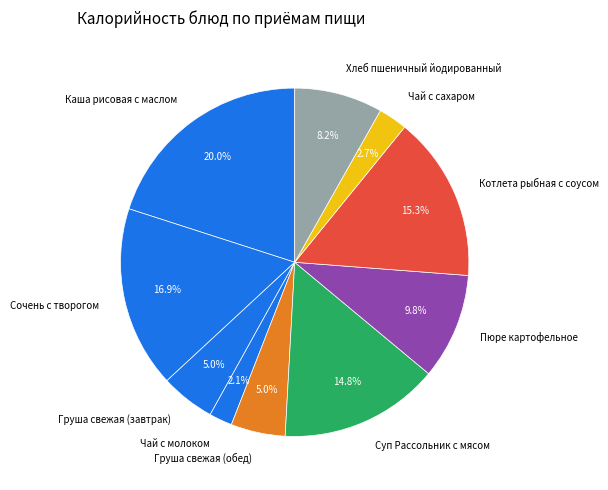

True or false: Груша свежая (обед) accounts for 5% of the total.

True